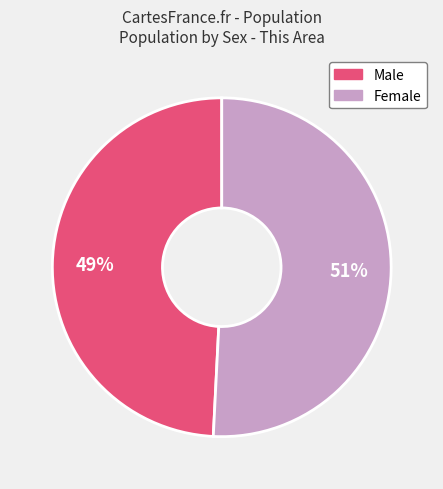

Combined, do Female and Male account for over 50%?

Yes